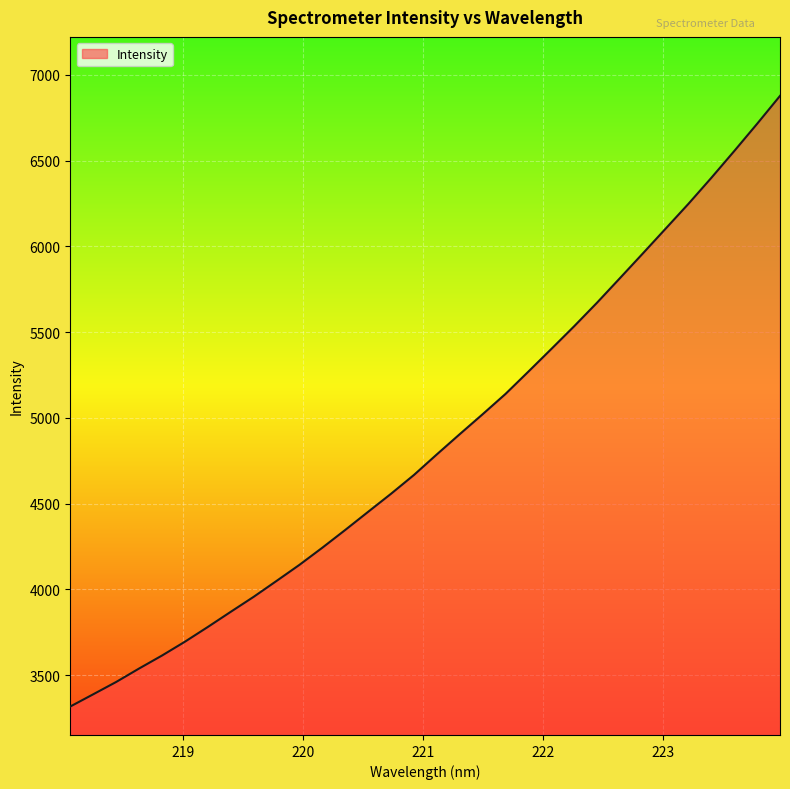

What is the maximum value shown in the chart?

6877.2